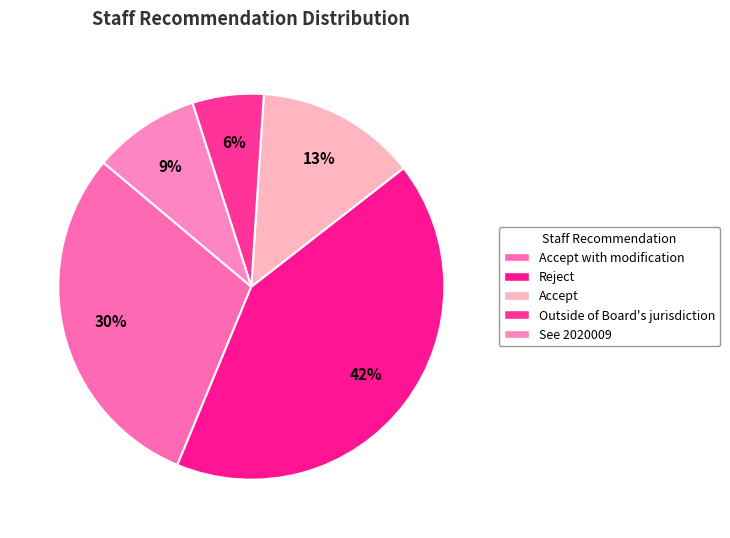

To the nearest percent, what portion does Outside of Board's jurisdiction represent?

6%